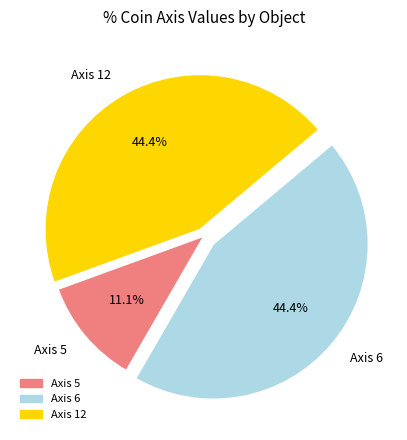

Which has a higher value, Axis 6 or Axis 5?

Axis 6